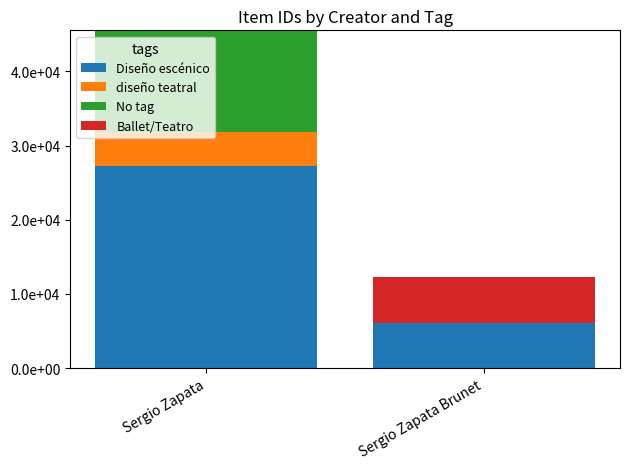

The diseño teatral series shows 4540 at Sergio Zapata. True or false?

True